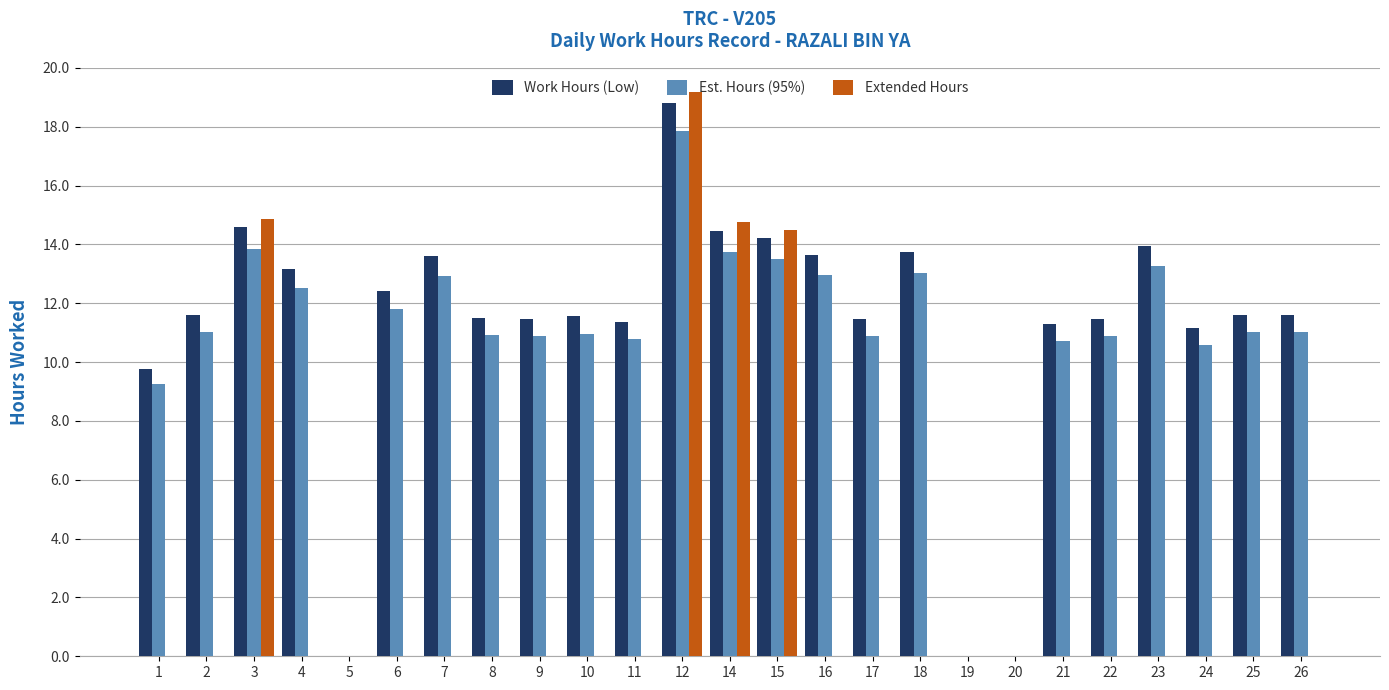

Which label corresponds to the largest value in the chart?

12